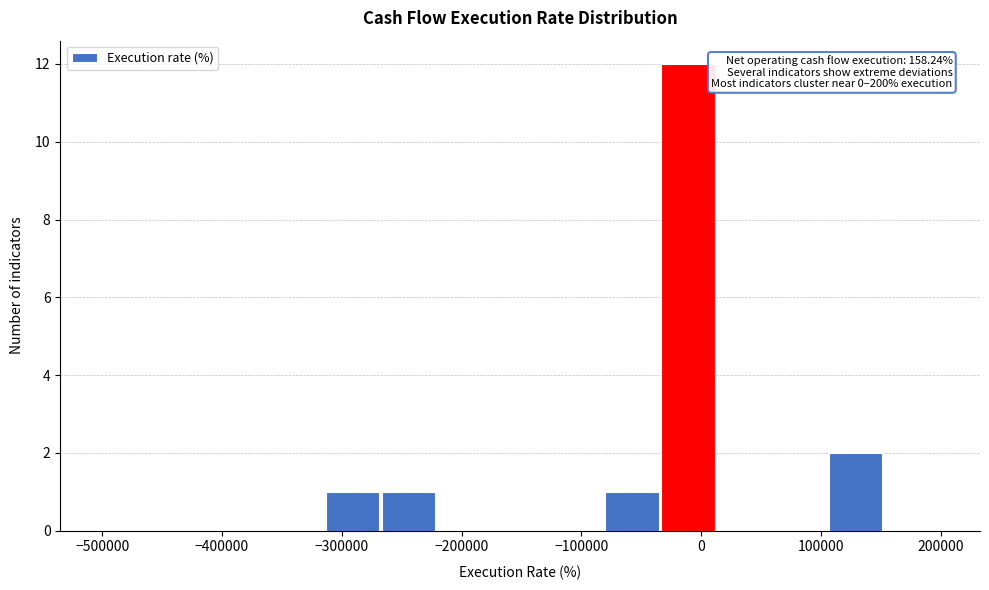

Which range on the x-axis has the tallest bar?

-30000 to 10000